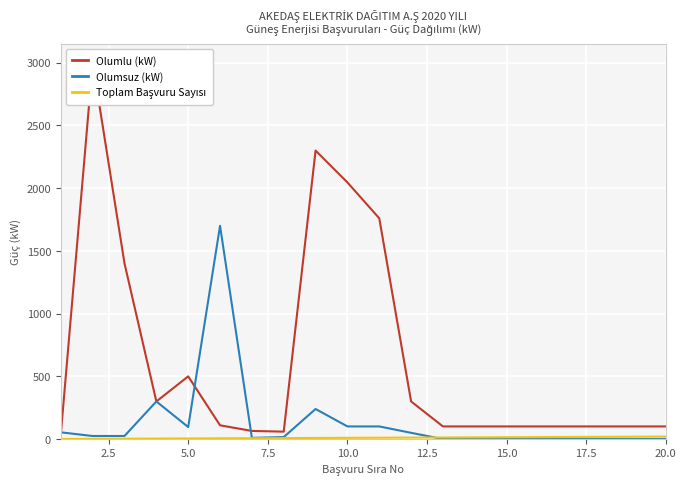

At how many categories does at least one series exceed 2238?

2